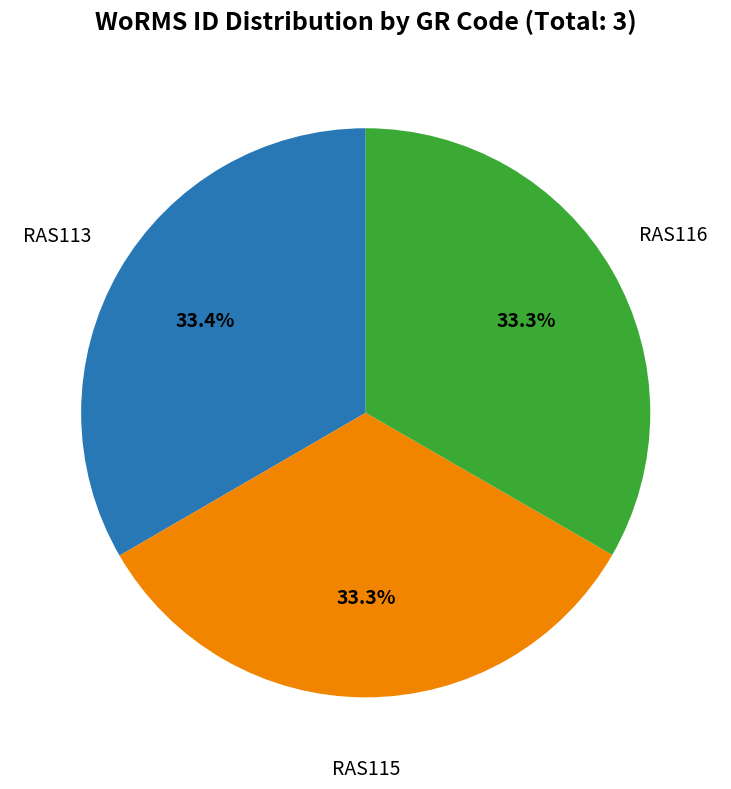

How many slices are in this pie chart?

3